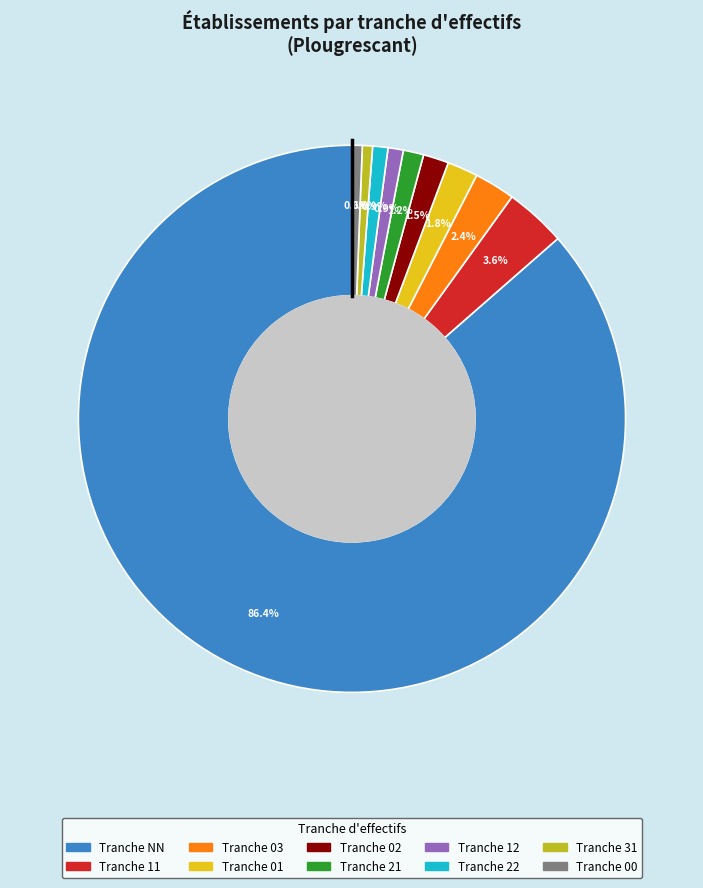

How many segments does this pie chart have?

10